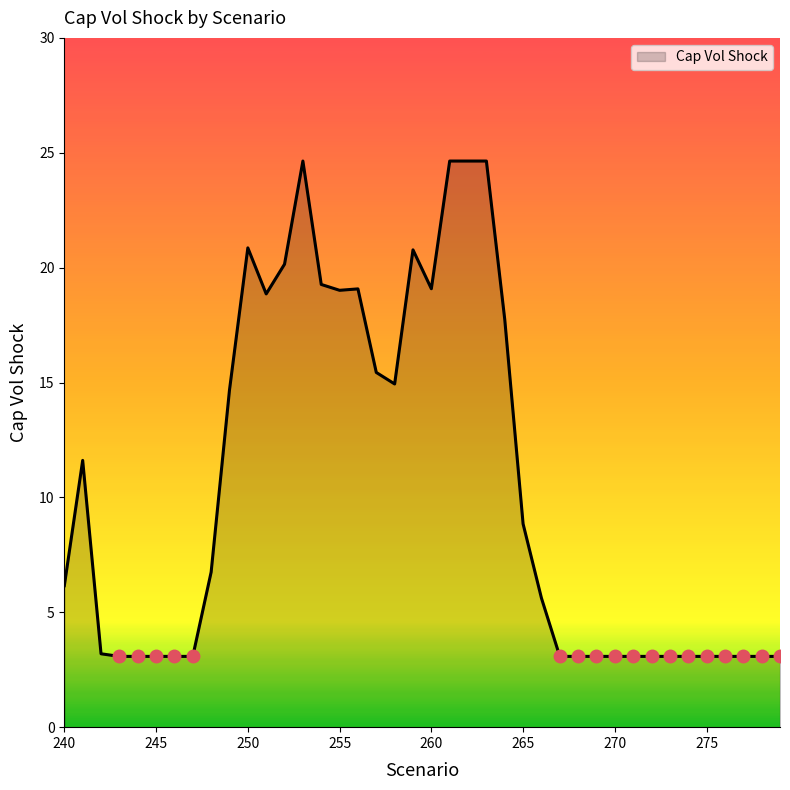

What is the maximum value shown in the chart?

24.6